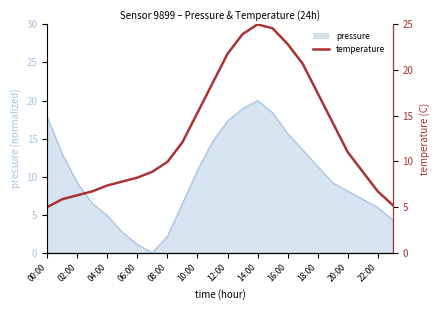

What position from the right is 12:00?

12